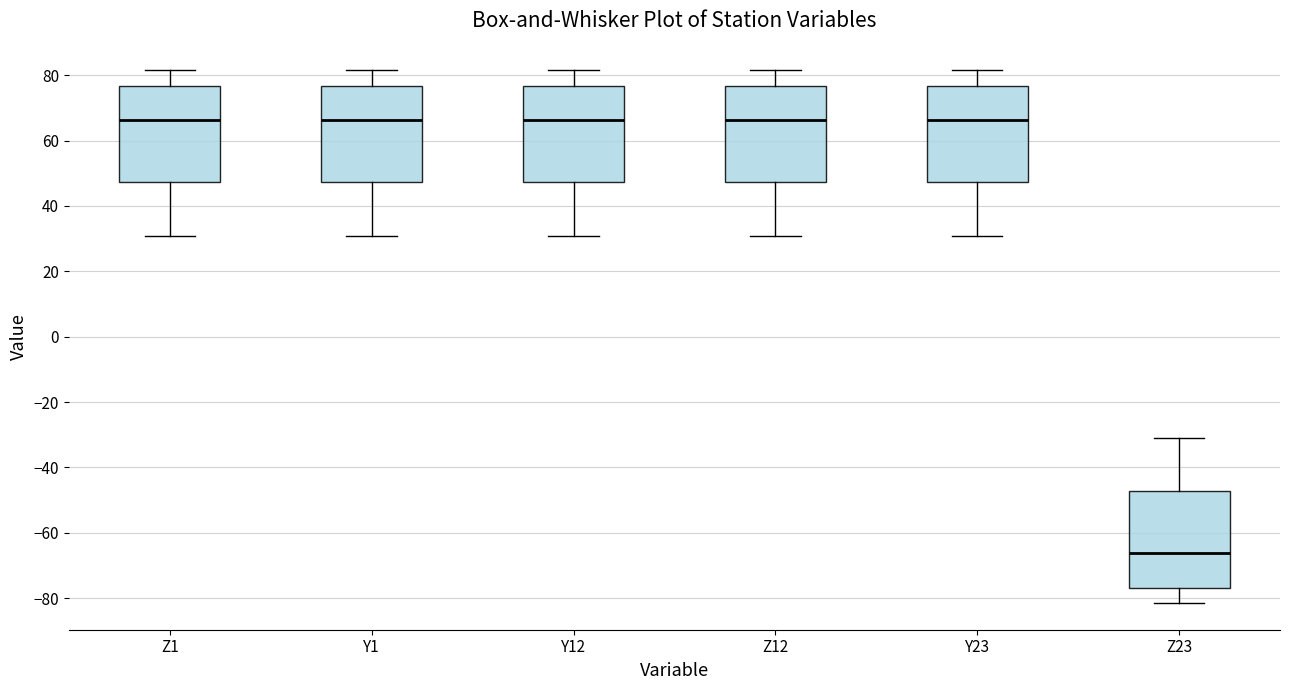

Reading left to right, transcribe this box plot: for each box, give where its median line is, the range the box spans, and where its two whiskers end, as read against the y-axis. The values are not printed on the chart, so give them approximately, as read against the axis.

Z1: median 66, box 48 to 76, whiskers 30 to 82
Y1: median 66, box 48 to 76, whiskers 30 to 82
Y12: median 66, box 48 to 76, whiskers 30 to 82
Z12: median 66, box 48 to 76, whiskers 30 to 82
Y23: median 66, box 48 to 76, whiskers 30 to 82
Z23: median -66, box -76 to -48, whiskers -82 to -30